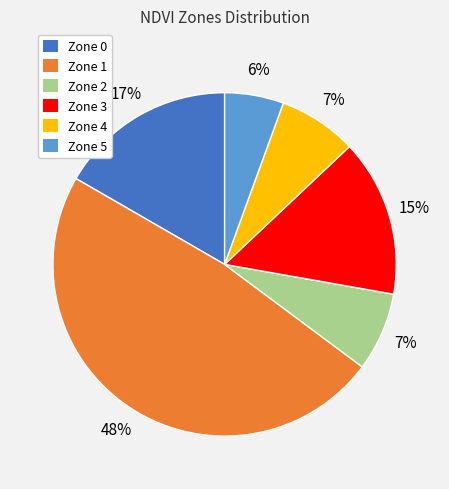

To the nearest percent, what is the combined percentage of Zone 2 and Zone 5?

13%